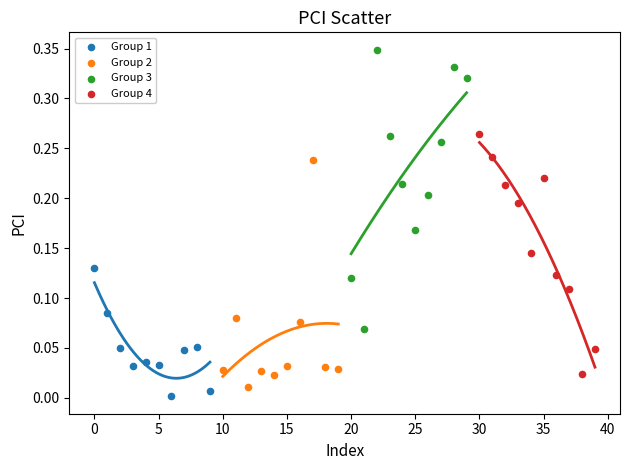

Which series reaches the minimum Y coordinate?

Group 1